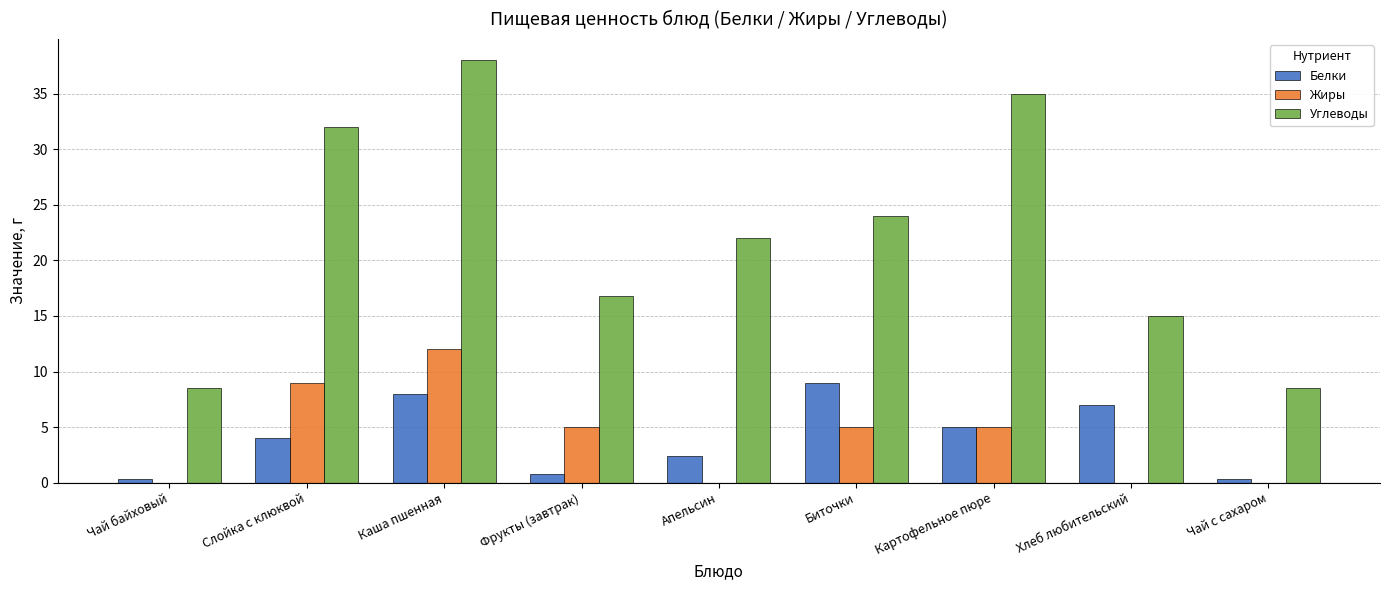

What are all the series names shown in the legend?

Белки, Жиры, Углеводы